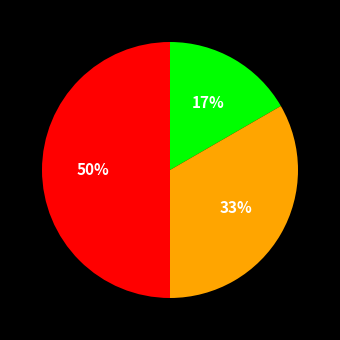

To the nearest percent, what is the difference between the largest and smallest slice percentages?

33%